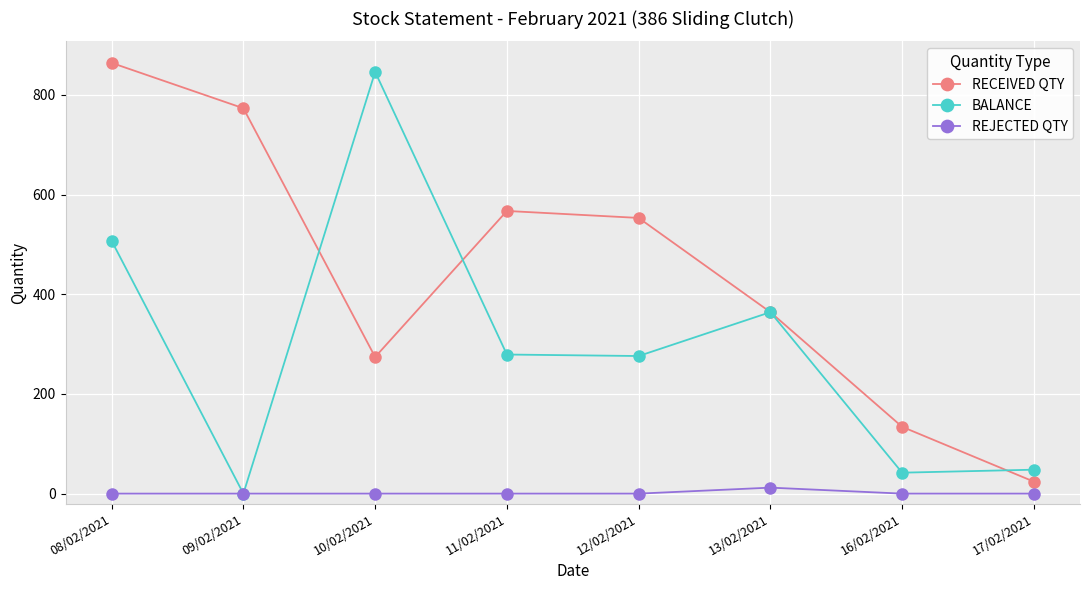

What is the highest value of the BALANCE series?

846